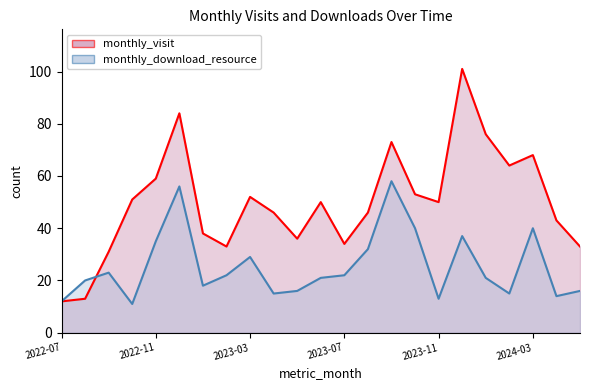

Which label corresponds to the smallest value in the chart?

2022-10